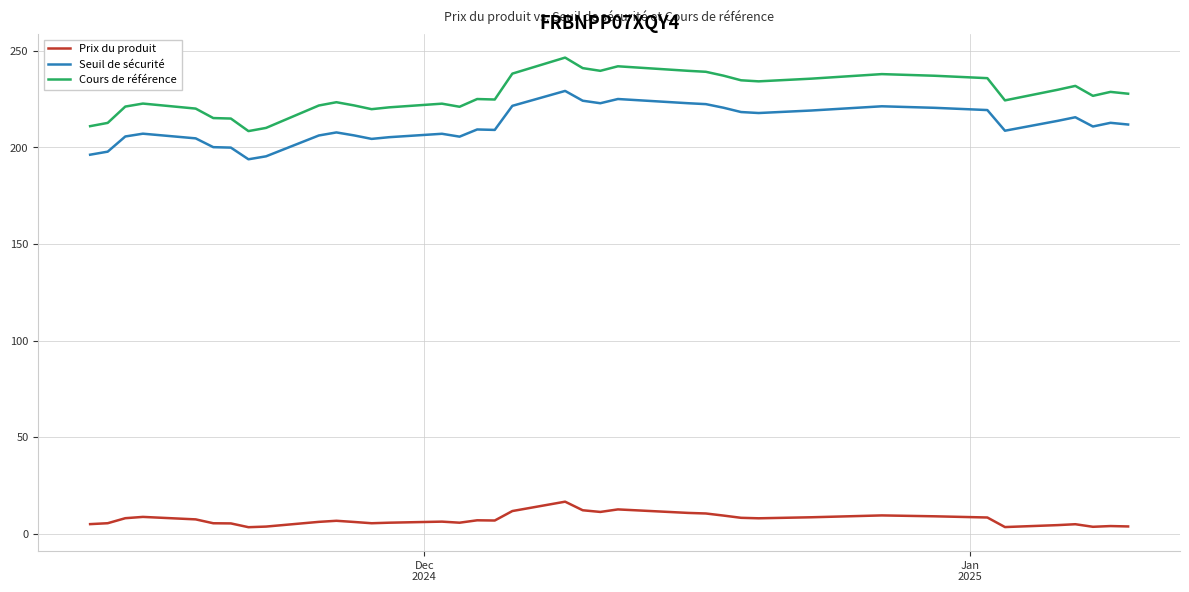

True or false: Cours de référence and Prix du produit intersect in this chart.

False